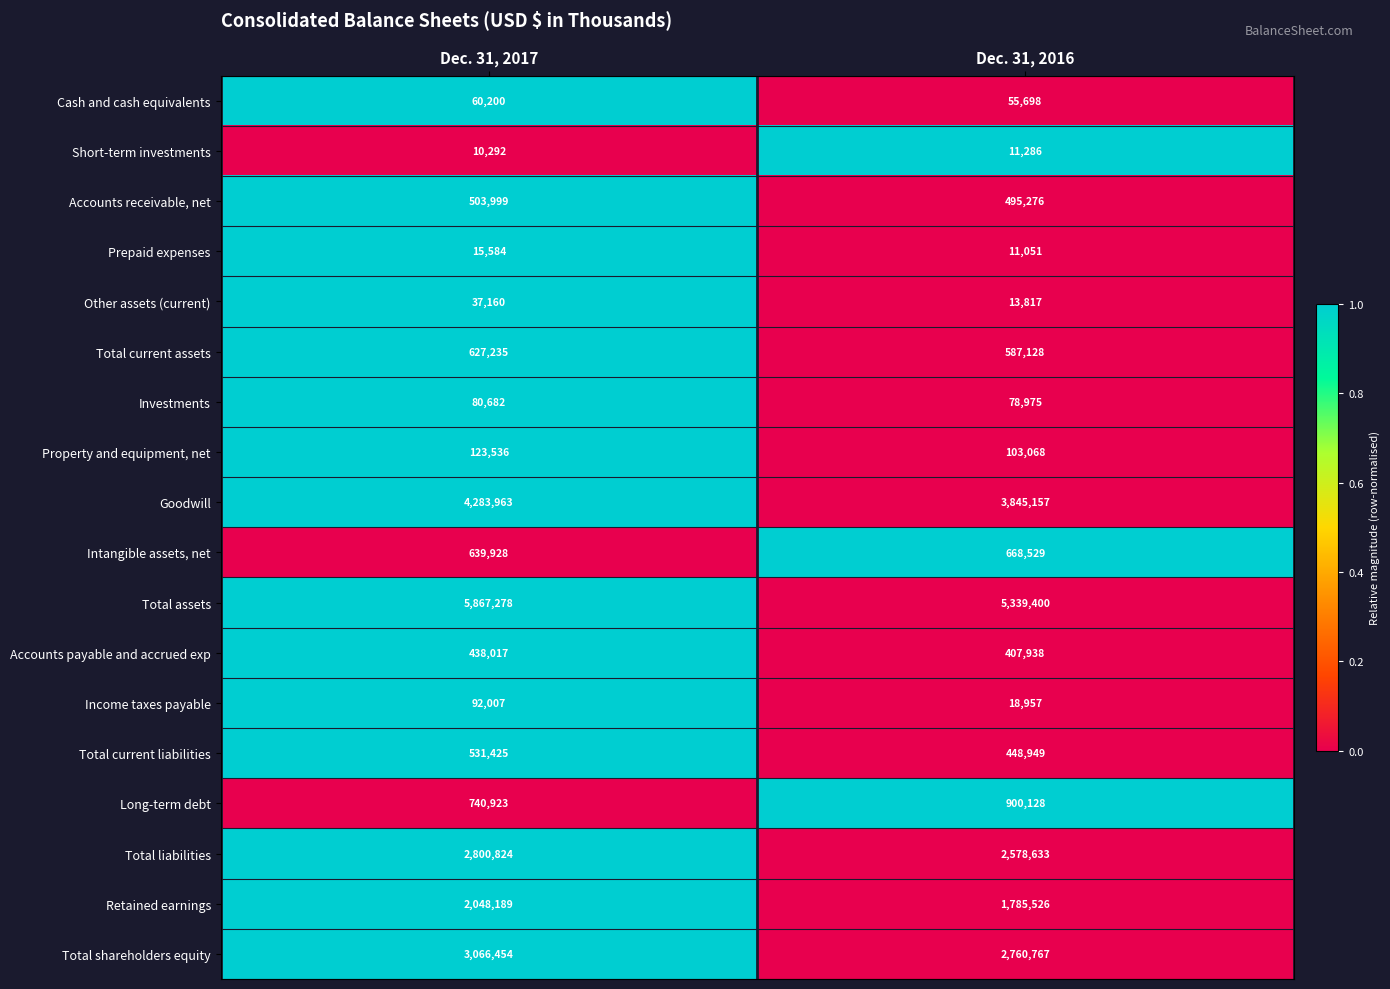

What is the average value of the Accounts receivable, net series?

499638